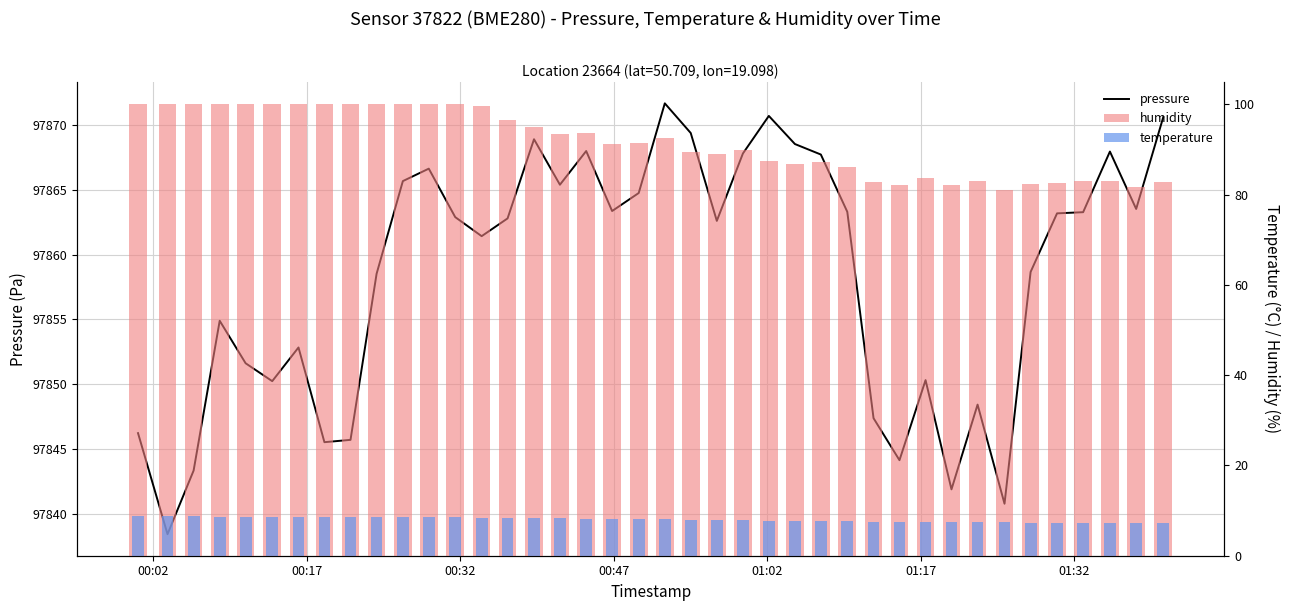

Reading left to right, list all the values displayed in this chart.

pressure: 97846.2	97838.4	97843.3	97854.9	97851.6	97850.2	97852.8	97845.5	97845.7	97858.5	97865.7	97866.6	97862.9	97861.4	97862.8	97868.9	97865.4	97868.0	97863.4	97864.8	97871.7	97869.4	97862.6	97867.8	97870.7	97868.5	97867.7	97863.3	97847.4	97844.1	97850.3	97841.9	97848.4	97840.8	97858.7	97863.2	97863.3	97867.9	97863.5	97870.6
humidity: 100.0	100.0	100.0	100.0	100.0	100.0	100.0	100.0	100.0	100.0	100.0	100.0	100.0	99.6	96.5	95.1	93.5	93.6	91.3	91.4	92.5	89.4	88.9	89.8	87.5	86.8	87.2	86.1	82.7	82.2	83.7	82.1	83.0	80.9	82.4	82.6	82.9	83.0	81.8	82.8
temperature: 8.8	8.7	8.7	8.7	8.7	8.6	8.6	8.6	8.6	8.6	8.6	8.5	8.5	8.4	8.3	8.3	8.3	8.2	8.2	8.1	8.0	8.0	7.9	7.8	7.8	7.7	7.7	7.6	7.6	7.5	7.5	7.5	7.4	7.4	7.4	7.3	7.3	7.2	7.2	7.2